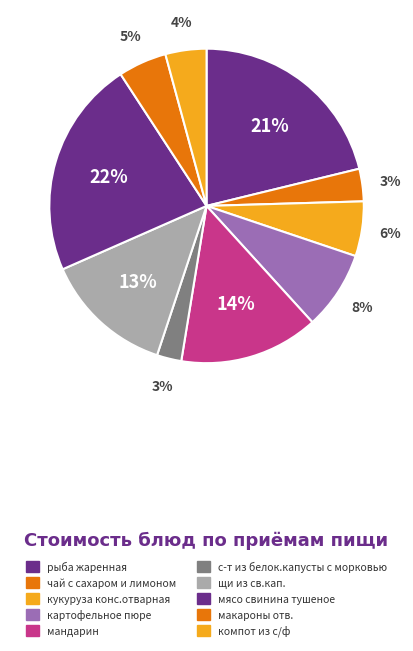

What percentage is the мандарин slice, to the nearest percent?

14%